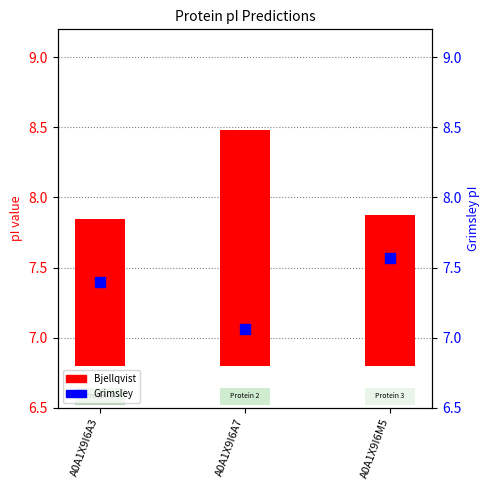

At how many categories does at least one series exceed 7?

3